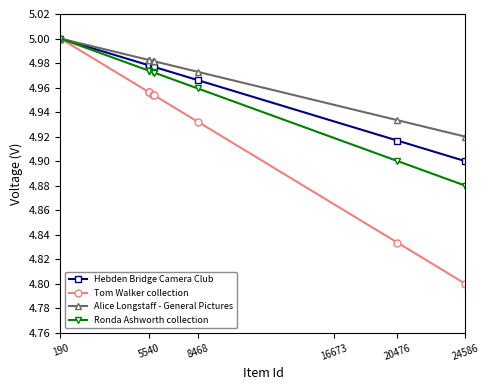

At how many categories does at least one series exceed 4?

25